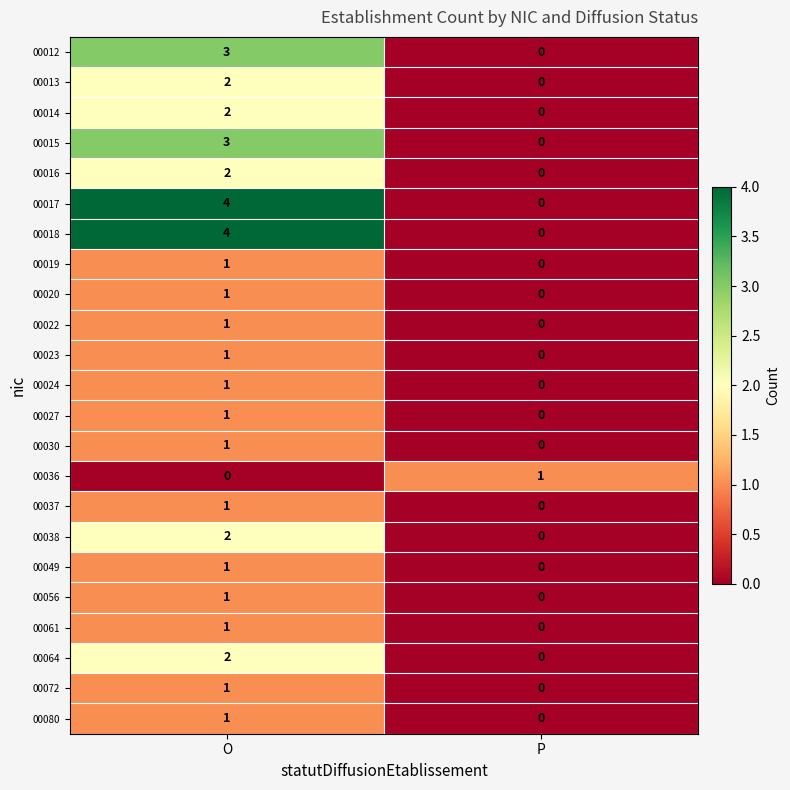

What is the total value across all series at O?

37